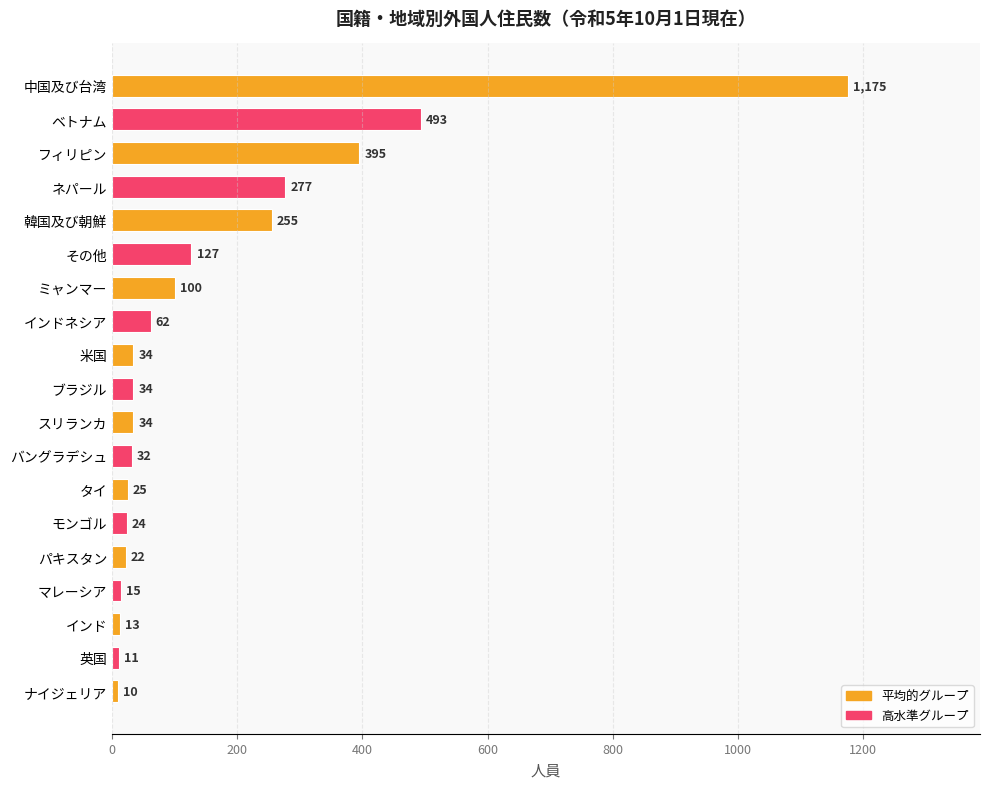

Where is the data nearest to the value 592?

ベトナム